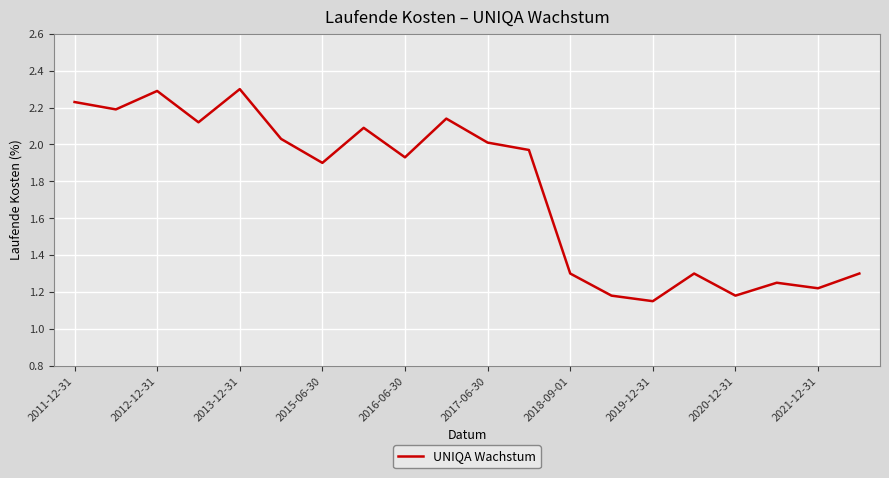

What is the greatest value displayed?

2.3